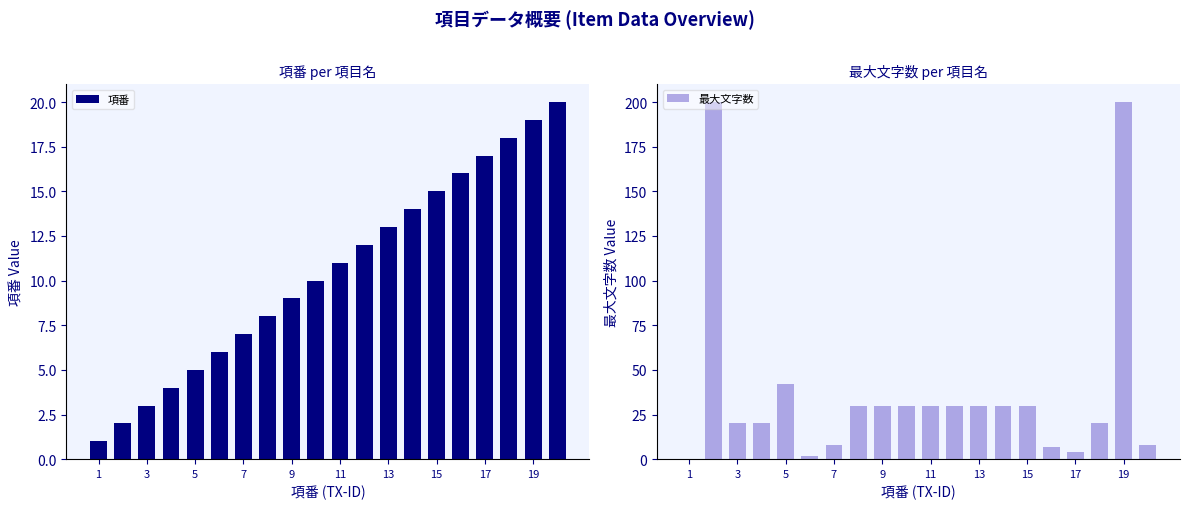

How many bars are there in each group?

2